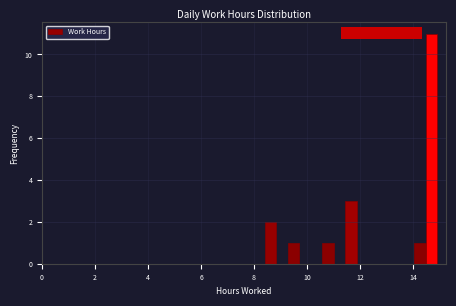

Read against the x-axis, roughly where is the centre of the tallest bar?

14.8